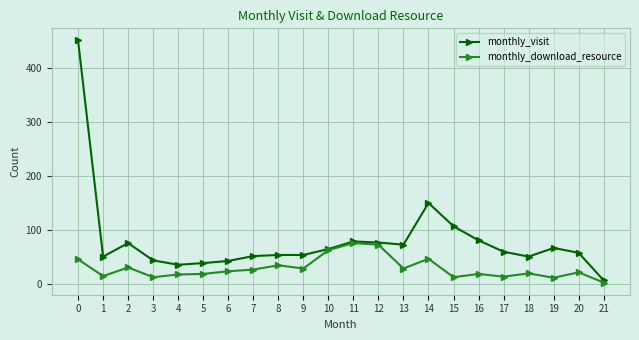

List the series in order of their peak value, lowest first.

monthly_download_resource, monthly_visit